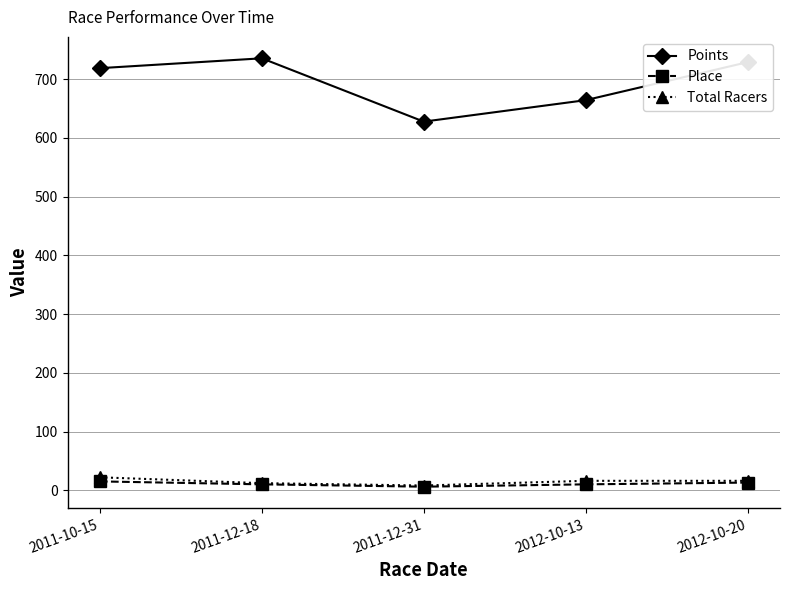

How many lines are shown in the chart?

3